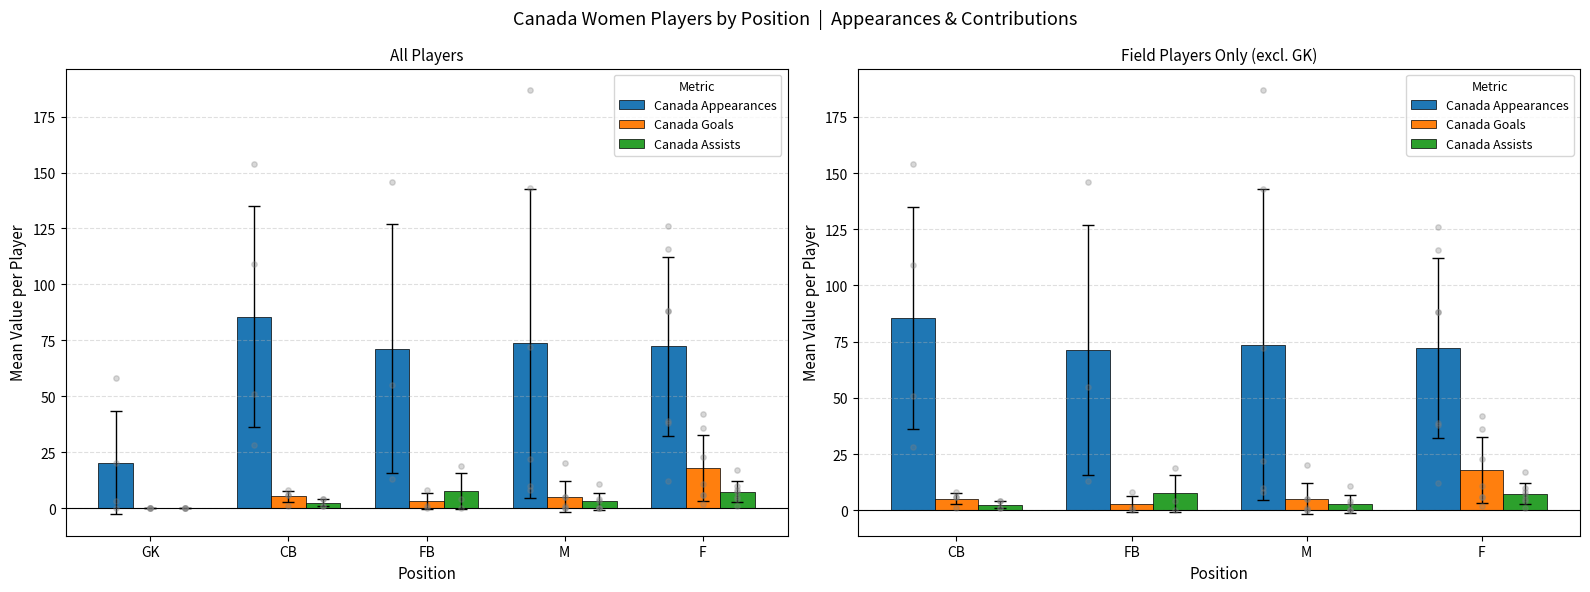

What are all the series names shown in the legend?

Canada Appearances, Canada Goals, Canada Assists